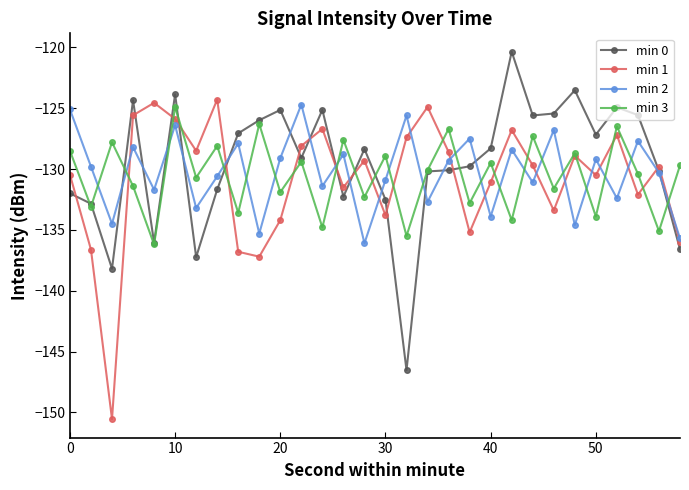

What is the maximum value shown in the chart?

-120.4